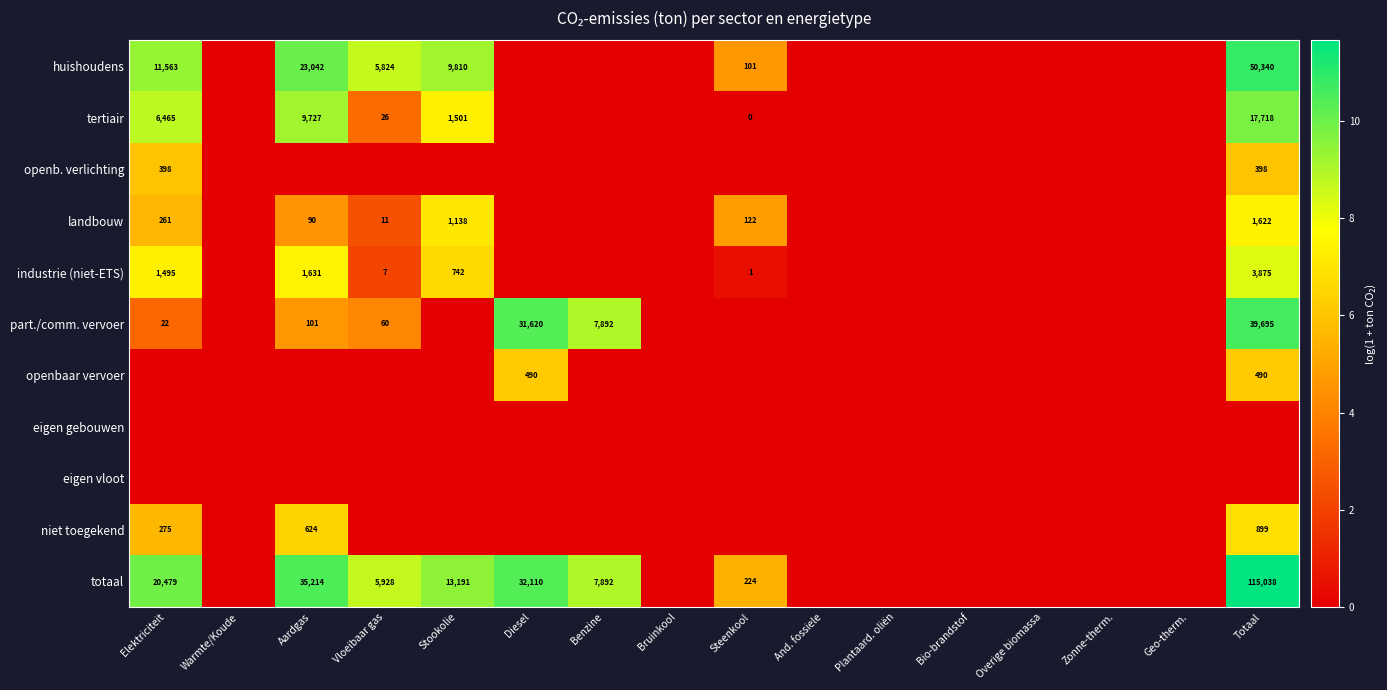

True or false: openbaar vervoer has a value of 490 at Totaal.

True